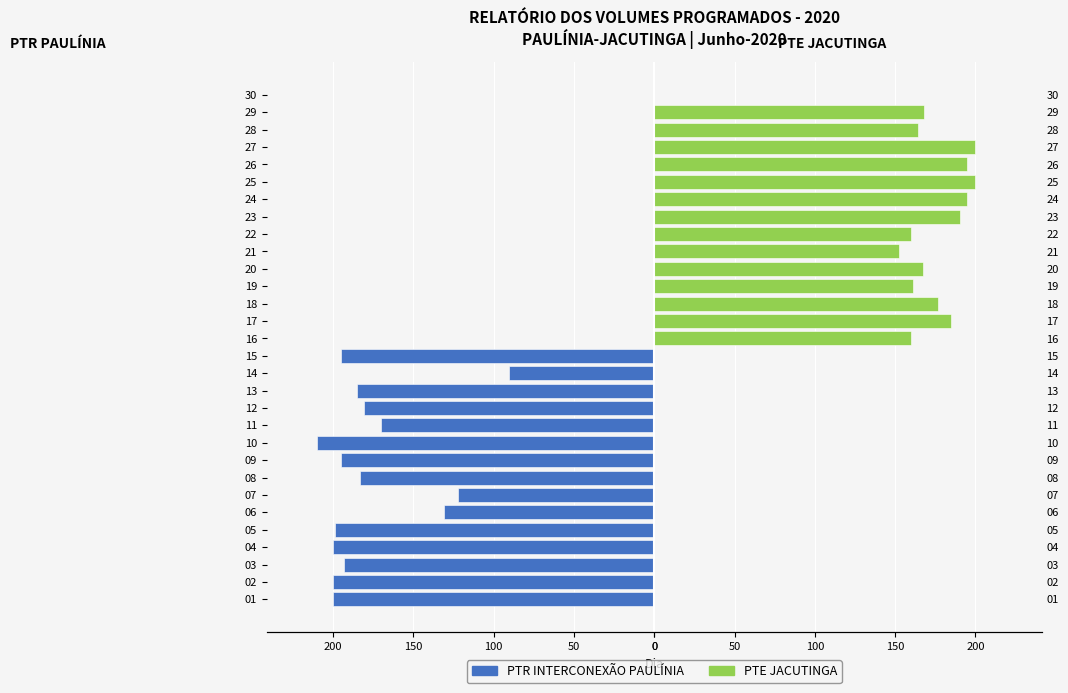

Reading left to right, list all the values displayed in this chart.

PTR INTERCONEXÃO PAULÍNIA: -200.0	-200.0	-193.4	-200.4	-199.0	-131.0	-122.0	-183.0	-194.9	-209.8	-170.0	-181.0	-185.0	-90.6	-195.0
PTE JACUTINGA: 160.0	184.5	177.0	161.1	167.4	152.4	160.0	190.4	194.8	200.0	195.0	200.0	164.0	168.0	0.0